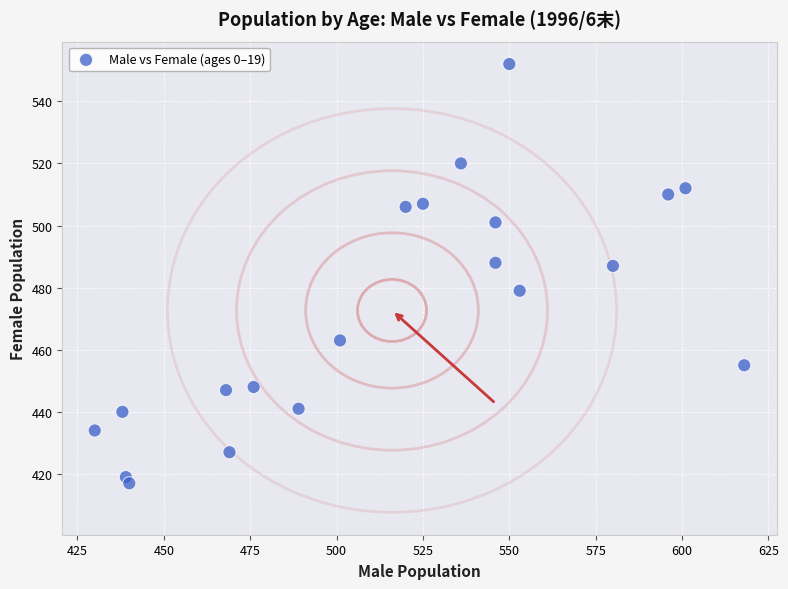

What is the range of X values (max minus min)?

188